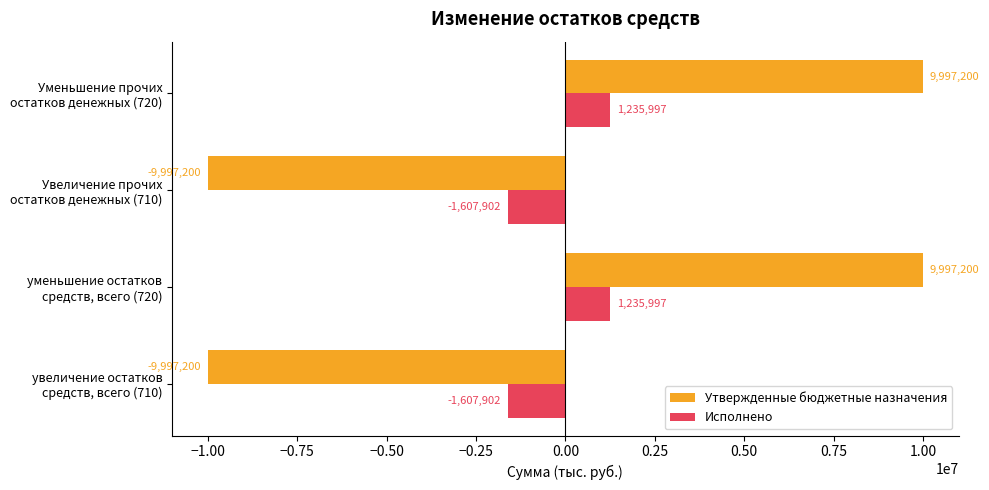

How many Утвержденные бюджетные назначения values are between -9997200 and 9997200?

4